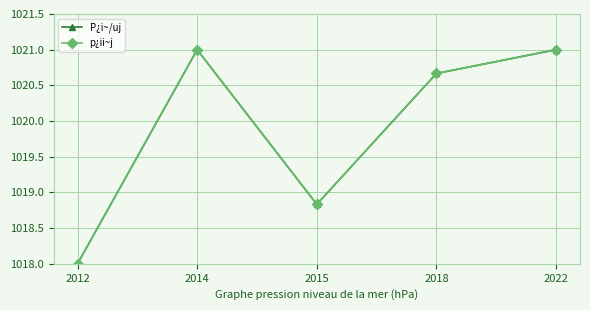

Rank the categories by p¿ii~j value from highest to lowest.

2014, 2022, 2018, 2015, 2012